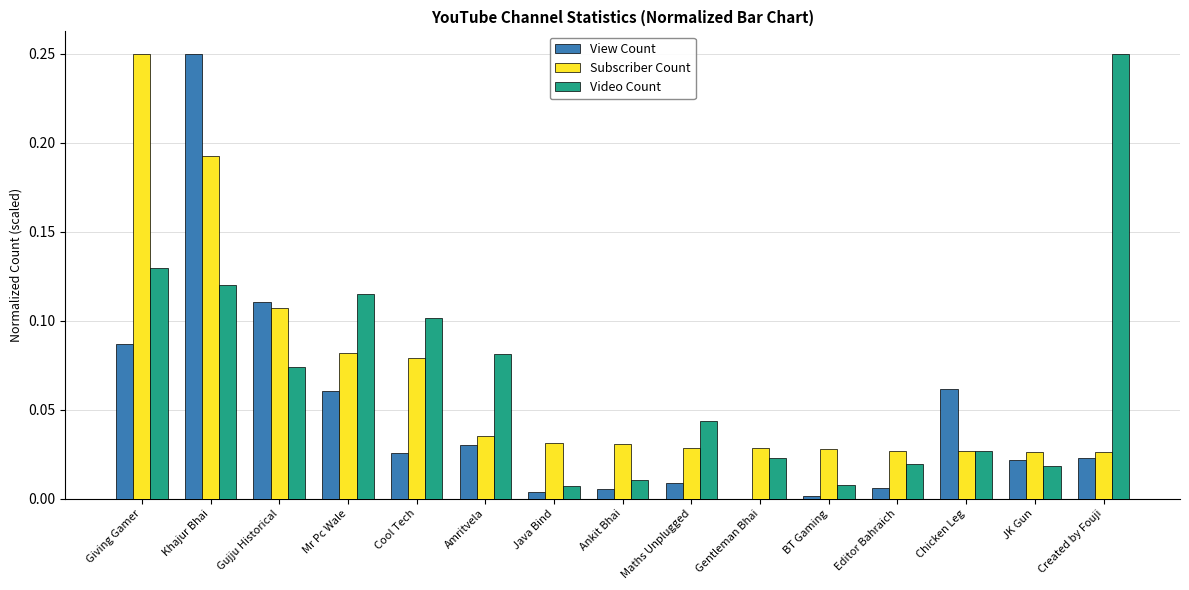

Between Gujju Historical and Amritvela, which series saw the biggest shift?

View Count